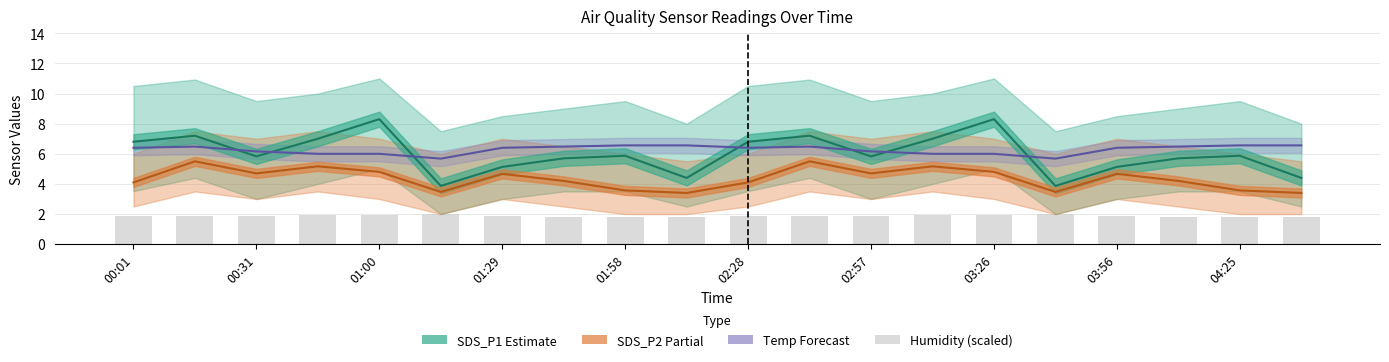

Reading left to right, transcribe all the data shown in this chart.

SDS_P1 Estimate: 6.8	7.2	5.8	7.0	8.3	3.9	5.1	5.7	5.9	4.4	6.8	7.2	5.8	7.0	8.3	3.9	5.1	5.7	5.9	4.4
SDS_P2 Partial: 4.1	5.5	4.7	5.2	4.8	3.5	4.7	4.2	3.6	3.4	4.1	5.5	4.7	5.2	4.8	3.5	4.7	4.2	3.6	3.4
Temp Forecast: 6.4	6.5	6.2	6.0	6.0	5.7	6.4	6.5	6.6	6.6	6.4	6.5	6.2	6.0	6.0	5.7	6.4	6.5	6.6	6.6
Humidity (scaled): 1.9	1.9	1.9	1.9	1.9	2.0	1.9	1.8	1.8	1.8	1.9	1.9	1.9	1.9	1.9	2.0	1.9	1.8	1.8	1.8